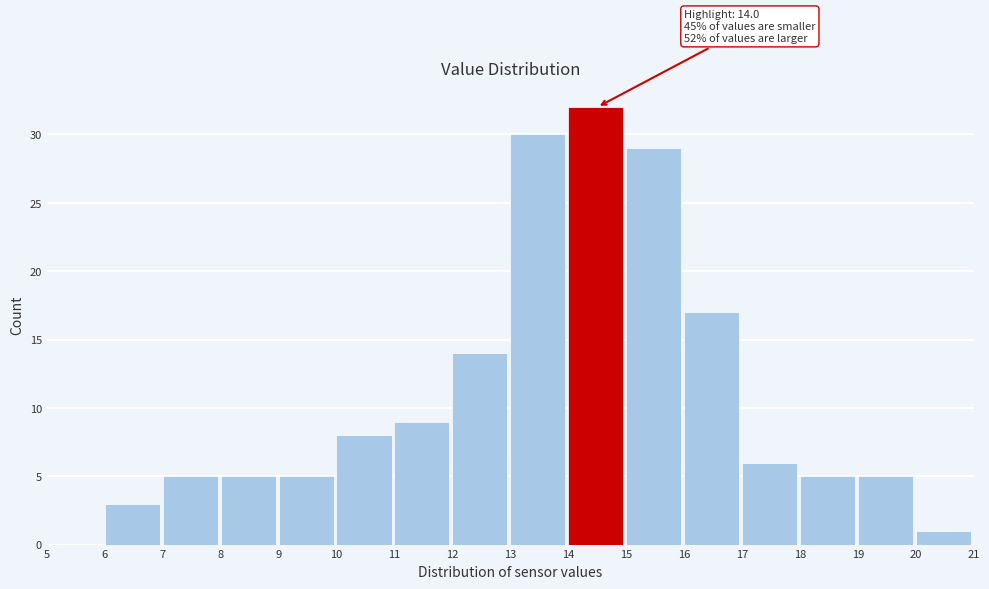

Which range on the x-axis has the tallest bar?

14 to 15